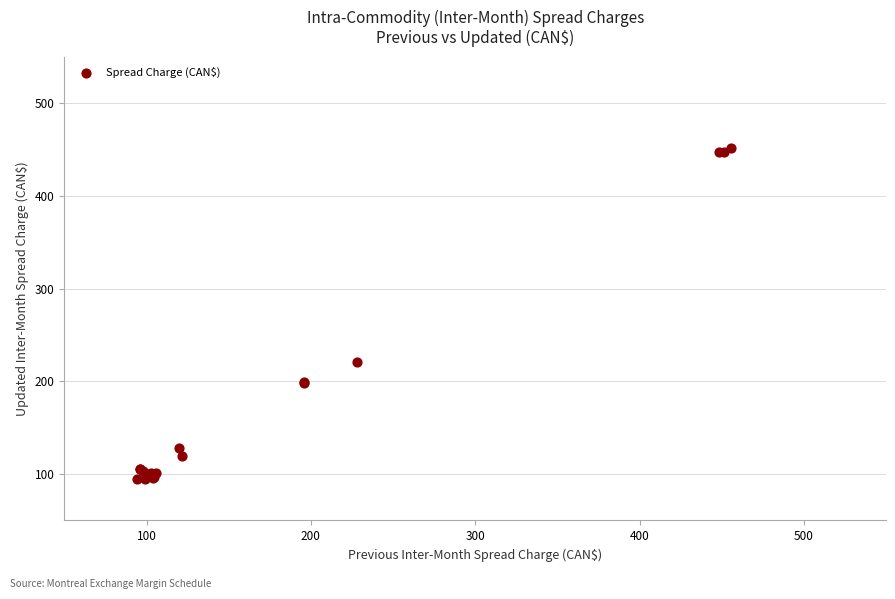

What Y value in the scatter plot is closest to 272?

220.7